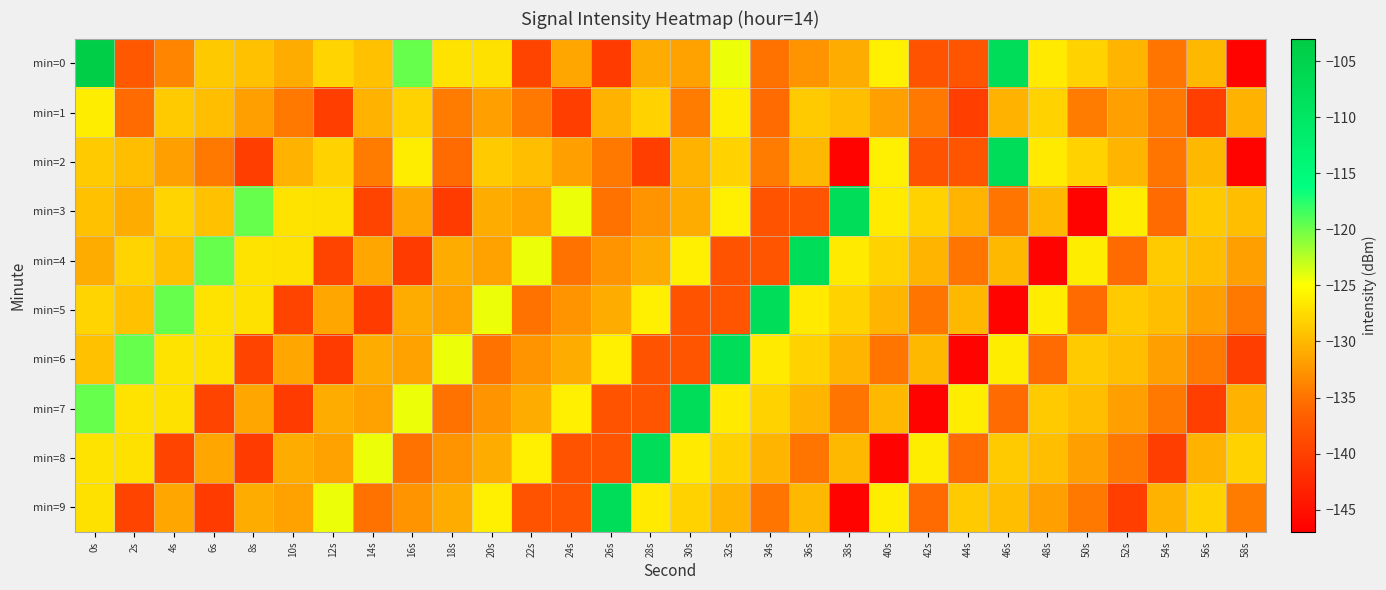

At which category does the chart reach its peak across all series?

0s